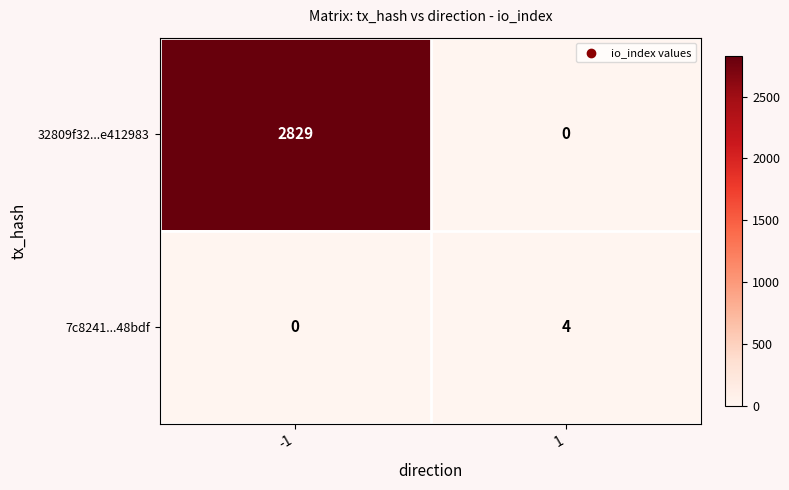

The value of 32809f32...e412983 at 1 is -1889. True or false?

False